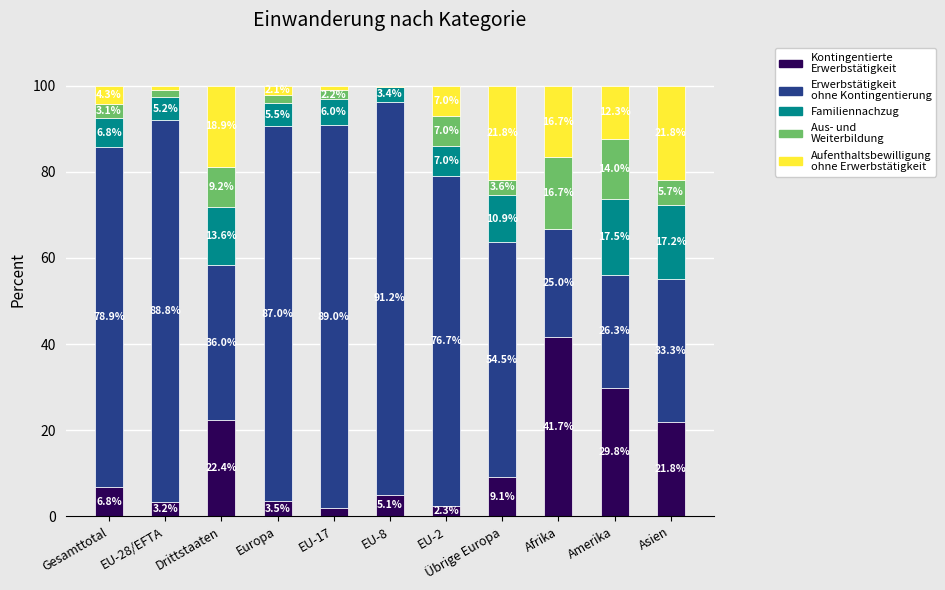

Where is Kontingentierte Erwerbstätigkeit nearest to the value 21?

Asien